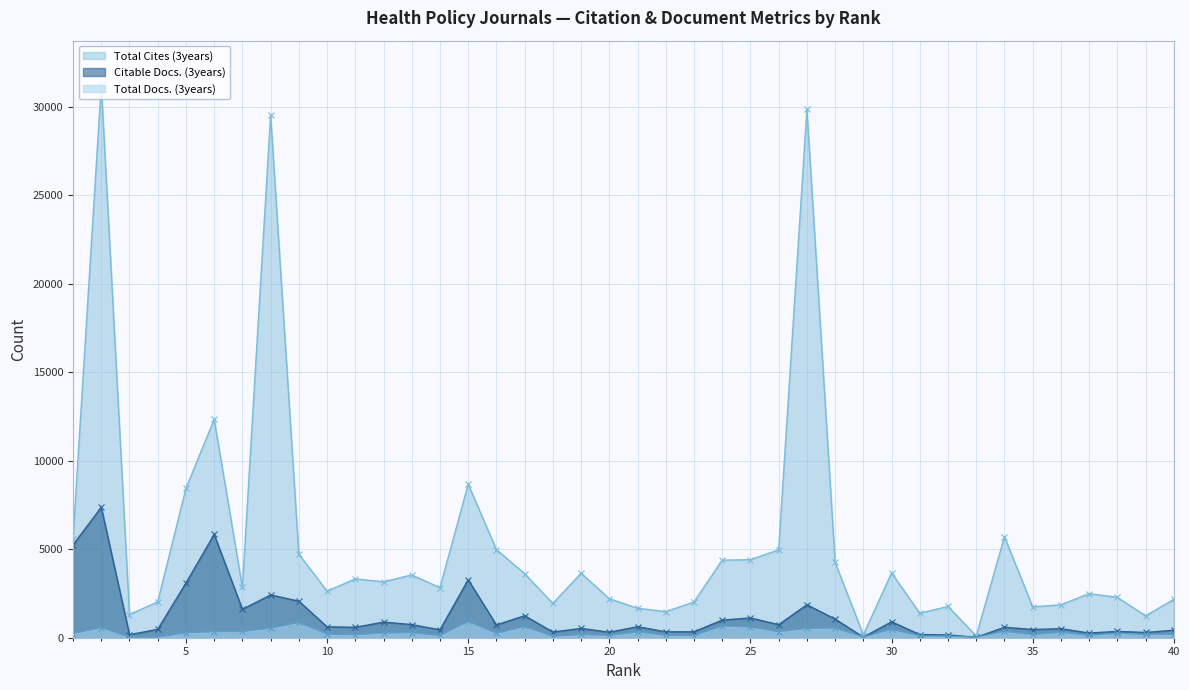

What is the highest value of the Citable Docs. (3years) series?

7366